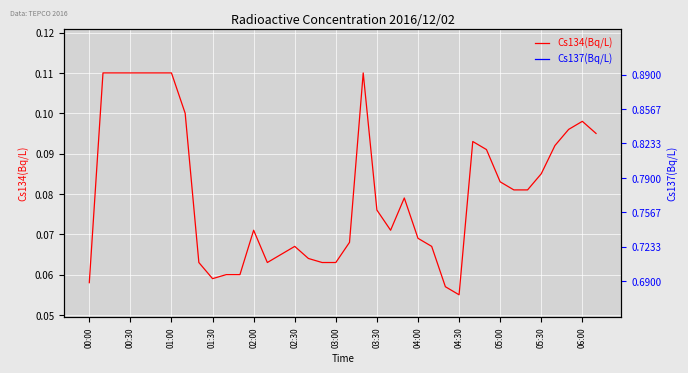

True or false: Cs137(Bq/L) has more than 0 points higher than both neighbors.

True